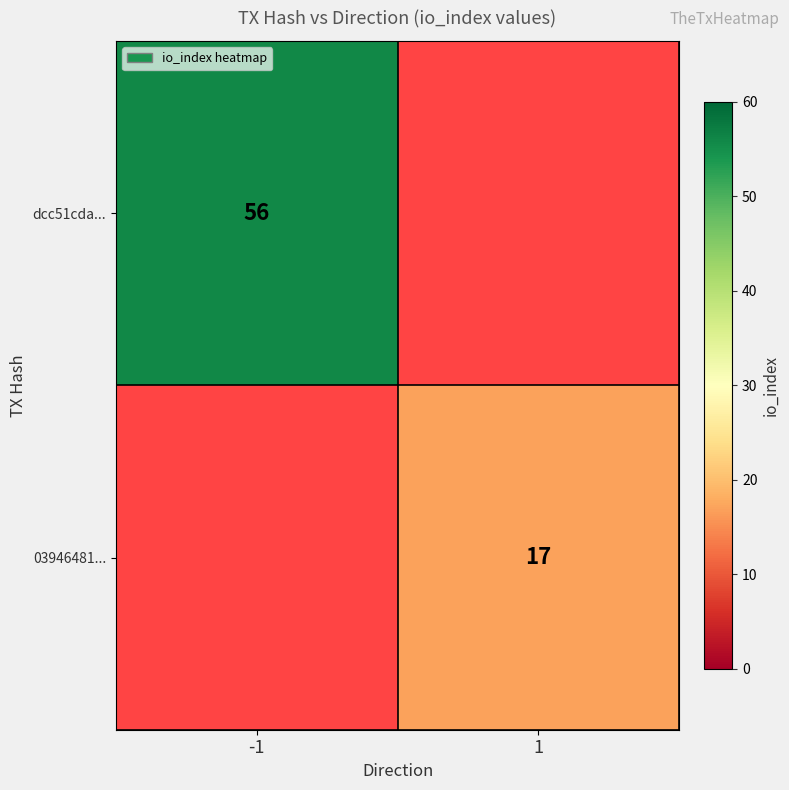

Is the value of dcc51cda... at -1 greater than the value of 03946481... at 1?

Yes